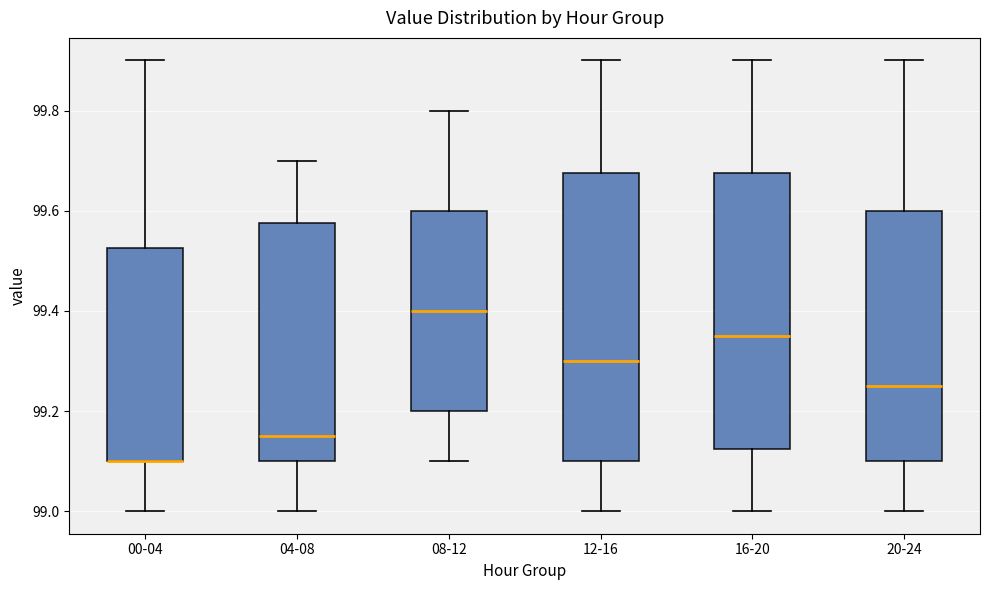

Reading left to right, read every box against the y-axis: the position of its median line, the range the box covers, and the ends of its whiskers. The values are not printed on the chart, so give them approximately, as read against the axis.

00-04: median 99.10 (drawn on the box's lower edge), box 99.10 to 99.52, whiskers 99.00 to 99.90
04-08: median 99.16, box 99.10 to 99.58, whiskers 99.00 to 99.70
08-12: median 99.40, box 99.20 to 99.60, whiskers 99.10 to 99.80
12-16: median 99.30, box 99.10 to 99.68, whiskers 99.00 to 99.90
16-20: median 99.36, box 99.12 to 99.68, whiskers 99.00 to 99.90
20-24: median 99.26, box 99.10 to 99.60, whiskers 99.00 to 99.90